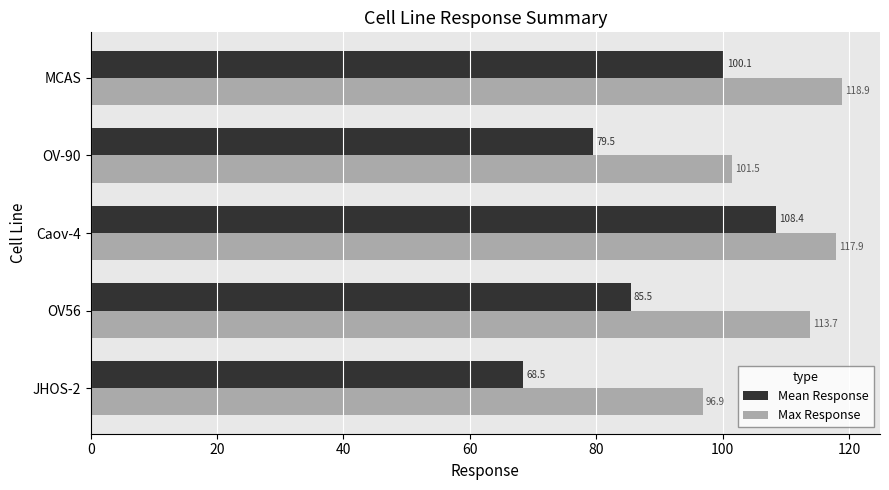

Which label corresponds to the smallest value in the chart?

JHOS-2